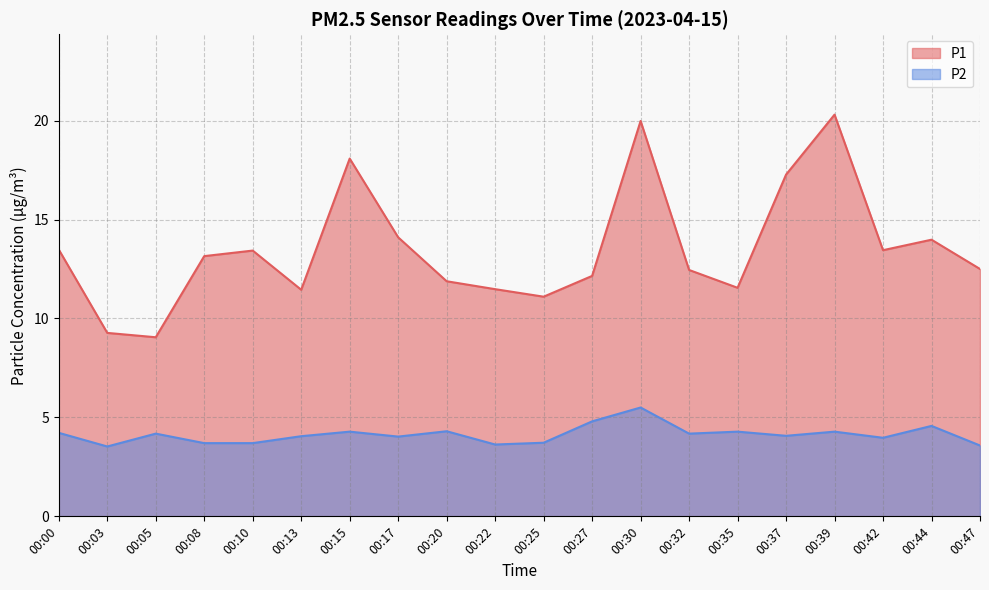

At 00:20, list the series in order from smallest to largest.

P2, P1